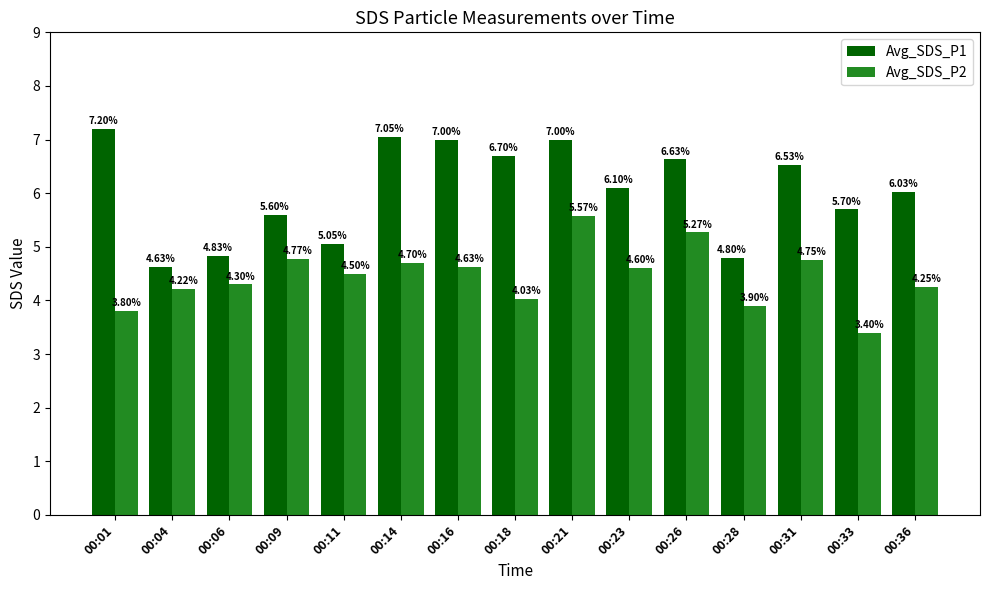

What is the difference between the maximum and minimum values in the Avg_SDS_P1 series?

2.6